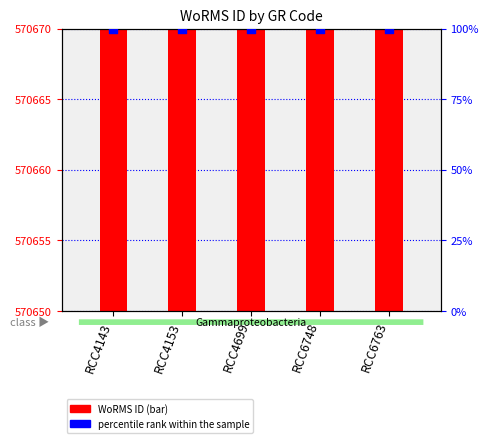

Which series has the largest Y range (max minus min)?

WoRMS ID